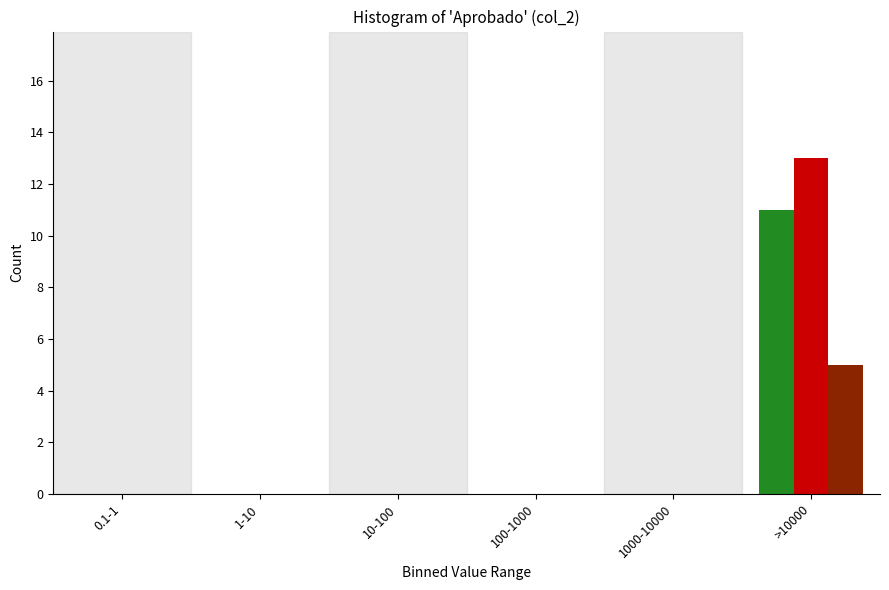

At which category is the sum across all series the highest?

>10000